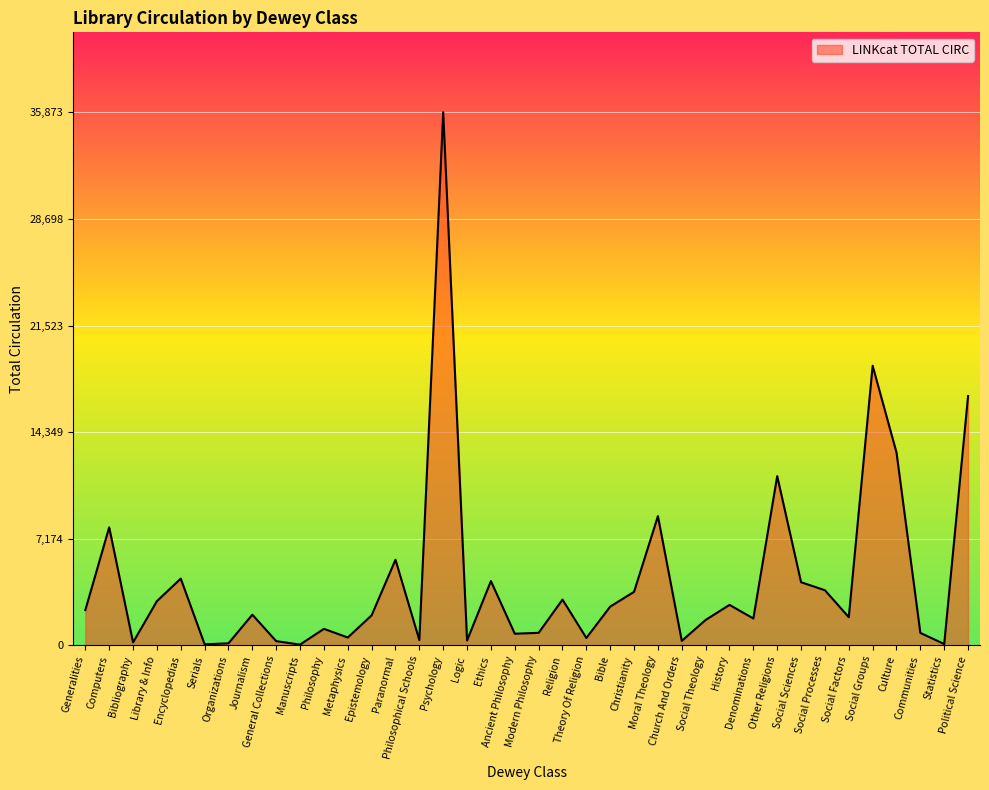

Between Library & Info and Political Science, which is larger?

Political Science